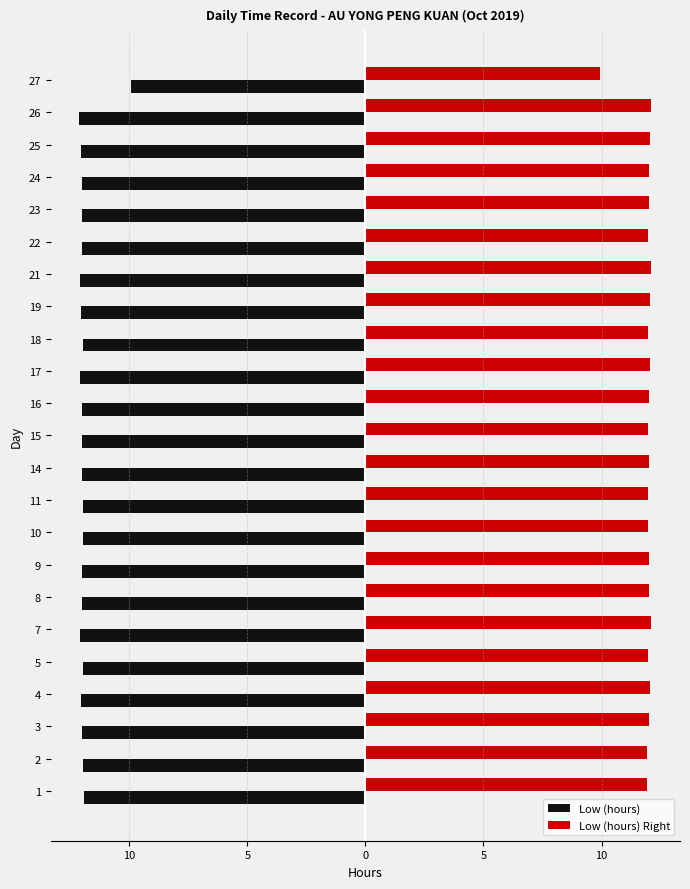

At how many categories does at least one series exceed 10?

22